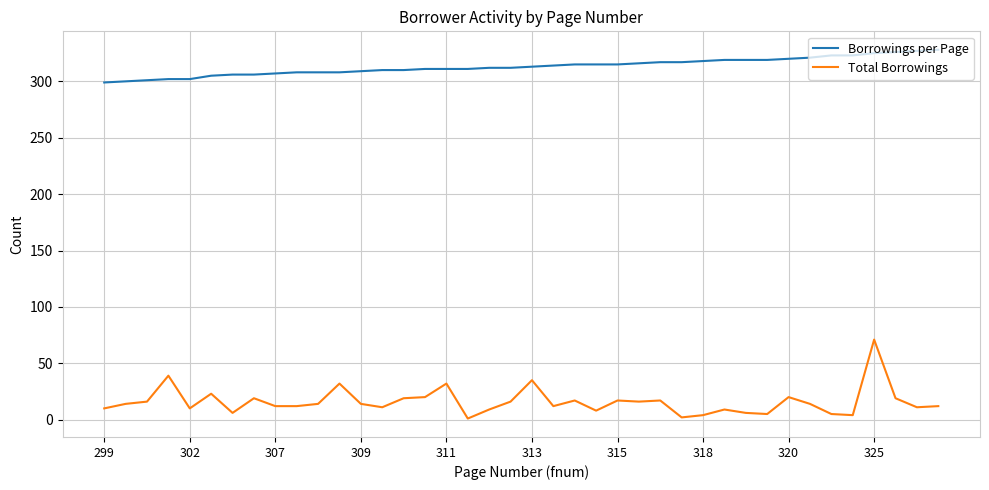

True or false: Total Borrowings and Borrowings per Page intersect in this chart.

False